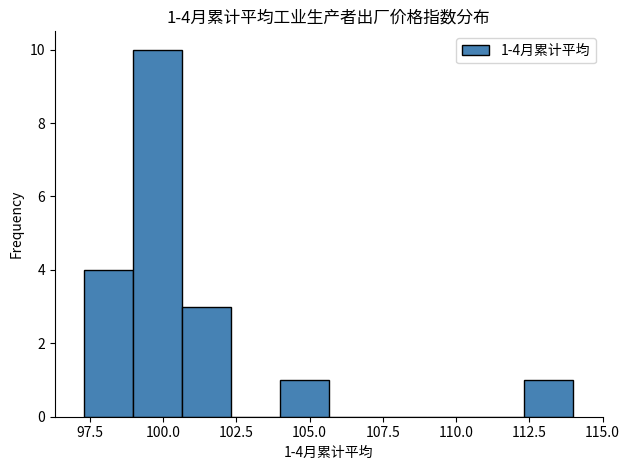

Read against the x-axis, roughly where is the centre of the tallest bar?

100.0